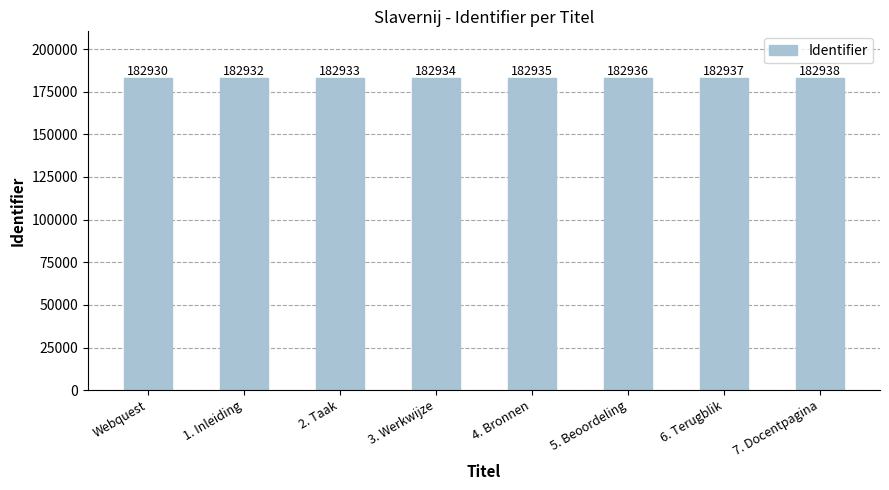

How many values are between 182933 and 182937?

5